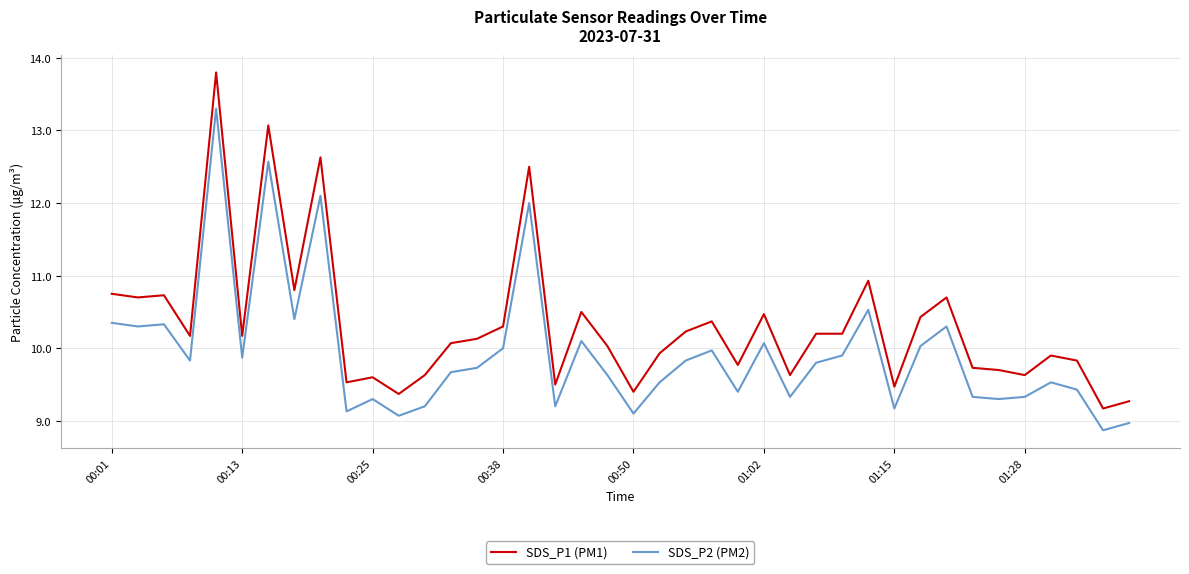

True or false: SDS_P2 (PM2) and SDS_P1 (PM1) intersect in this chart.

False